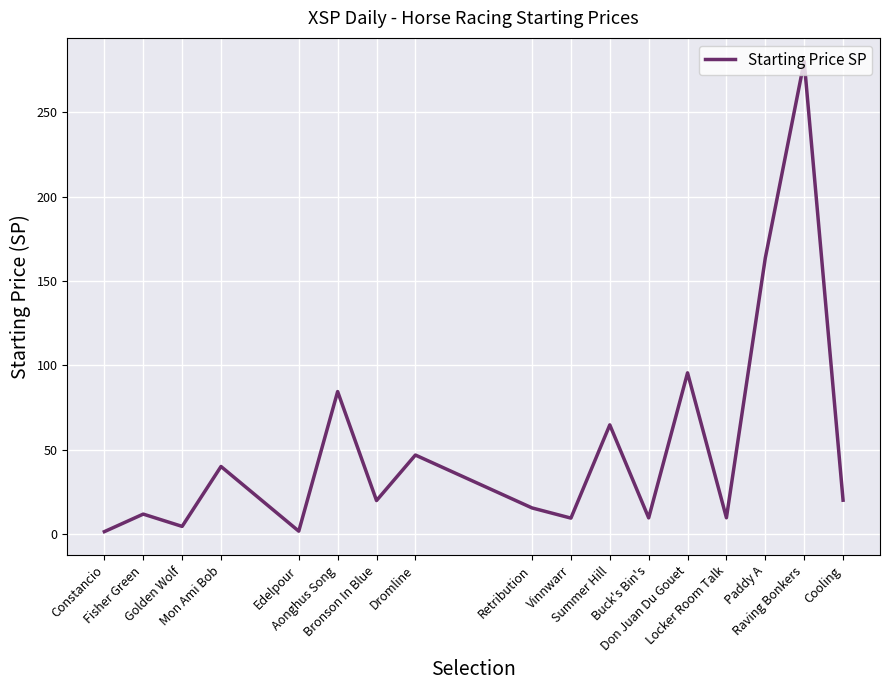

Which has a higher value, Summer Hill or Edelpour?

Summer Hill